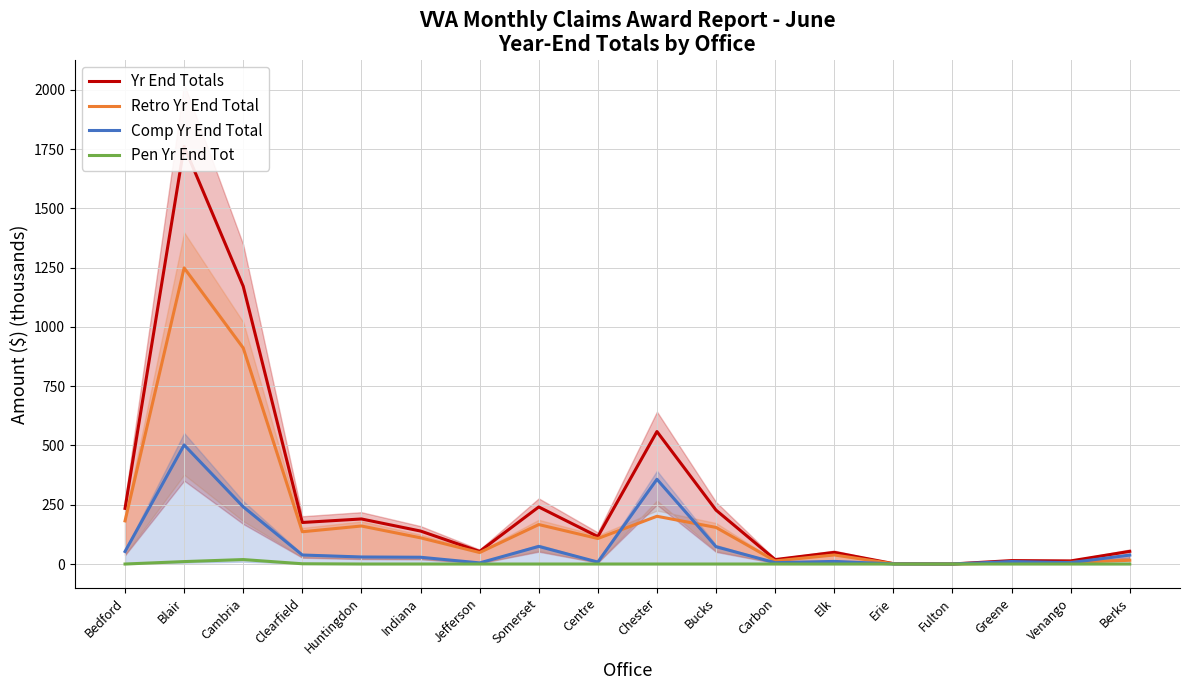

What is the highest value of the Pen Yr End Tot series?

18.8